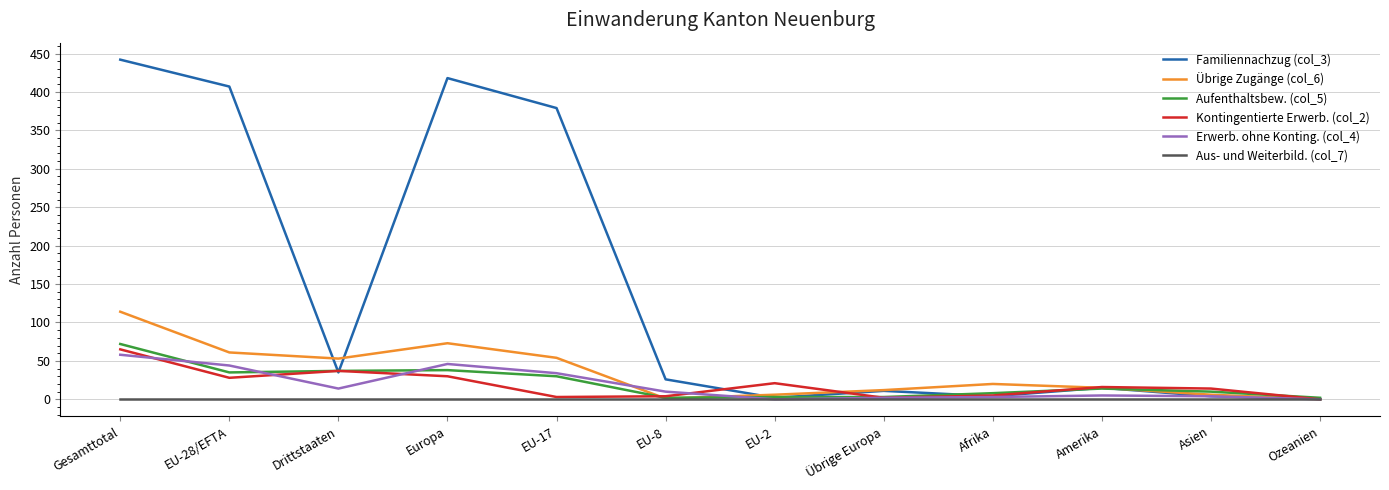

What is the spread (max minus min) of values at Europa?

418